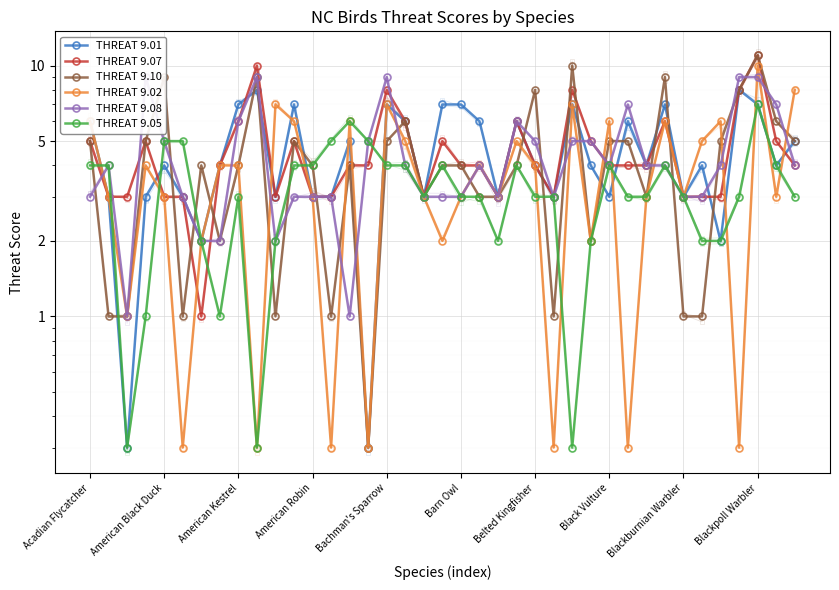

What is the difference between the highest and lowest values at 14?

5.0